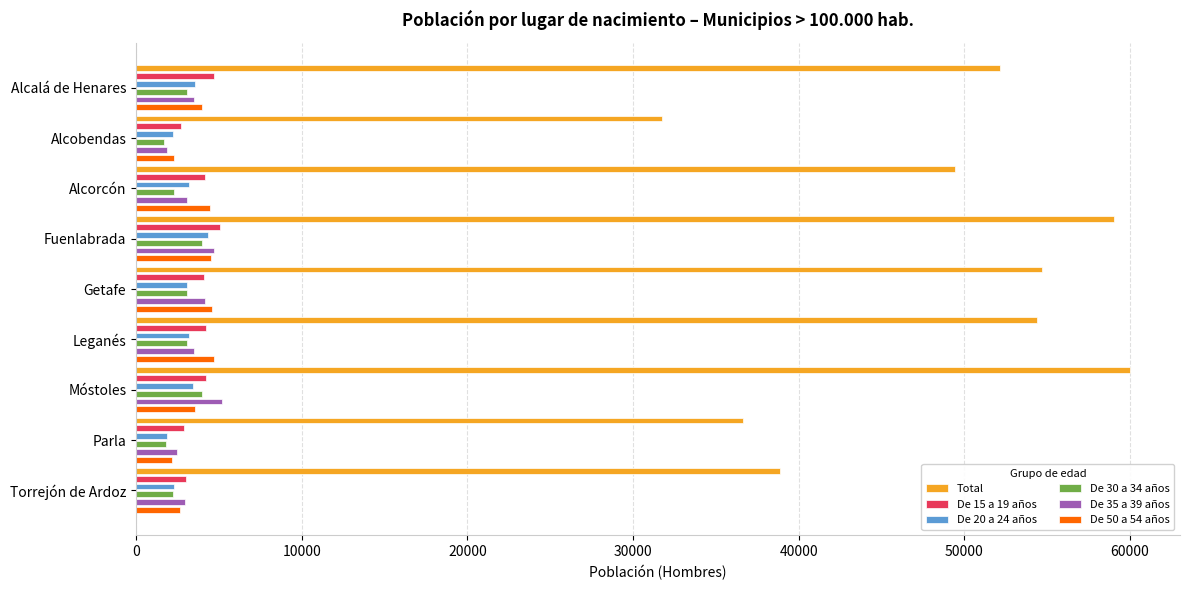

What value does the De 15 a 19 años series have at Móstoles?

4196